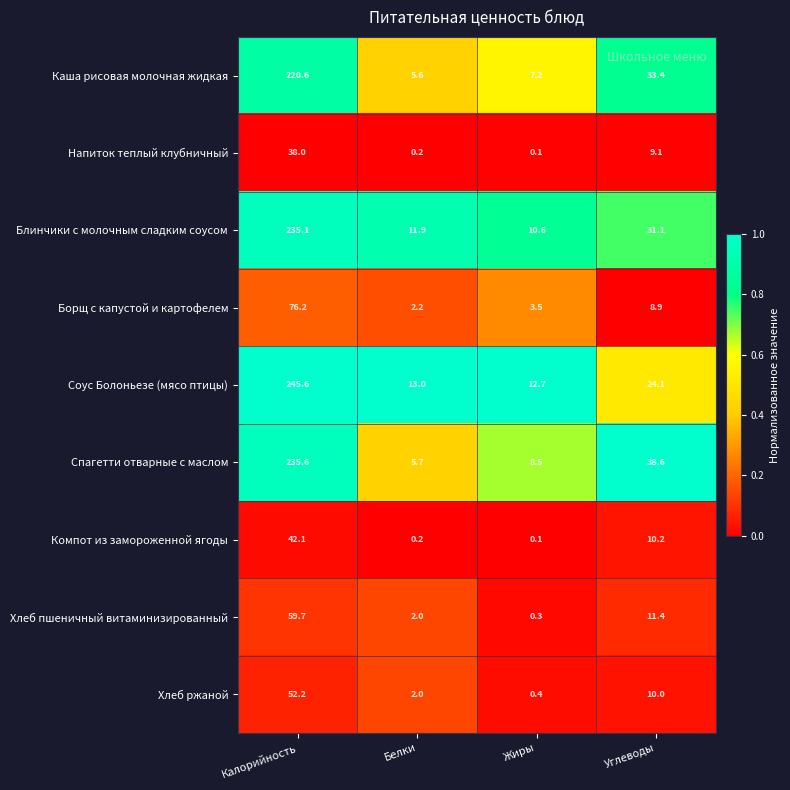

Which series changed the most between Калорийность and Углеводы?

Соус Болоньезе (мясо птицы)